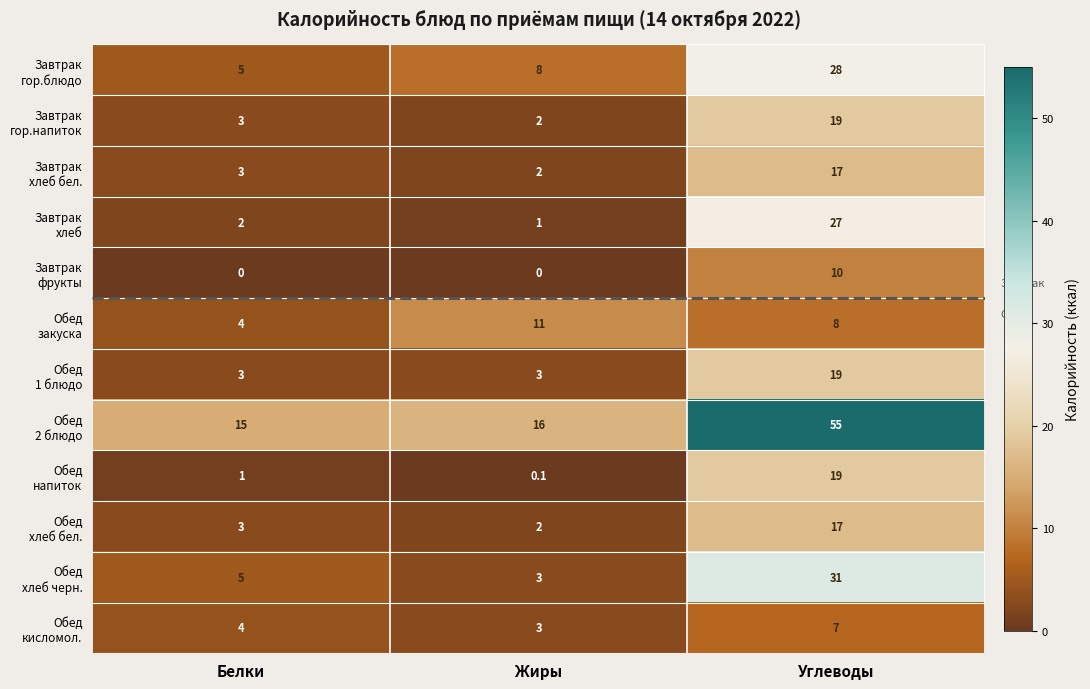

What is the spread (max minus min) of values at Жиры?

16.0